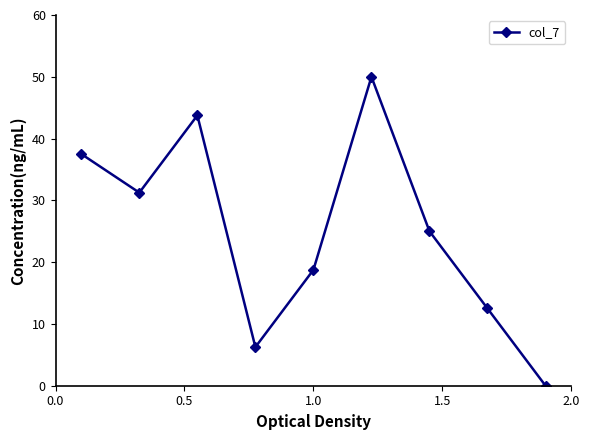

Count the number of categories in the chart.

9